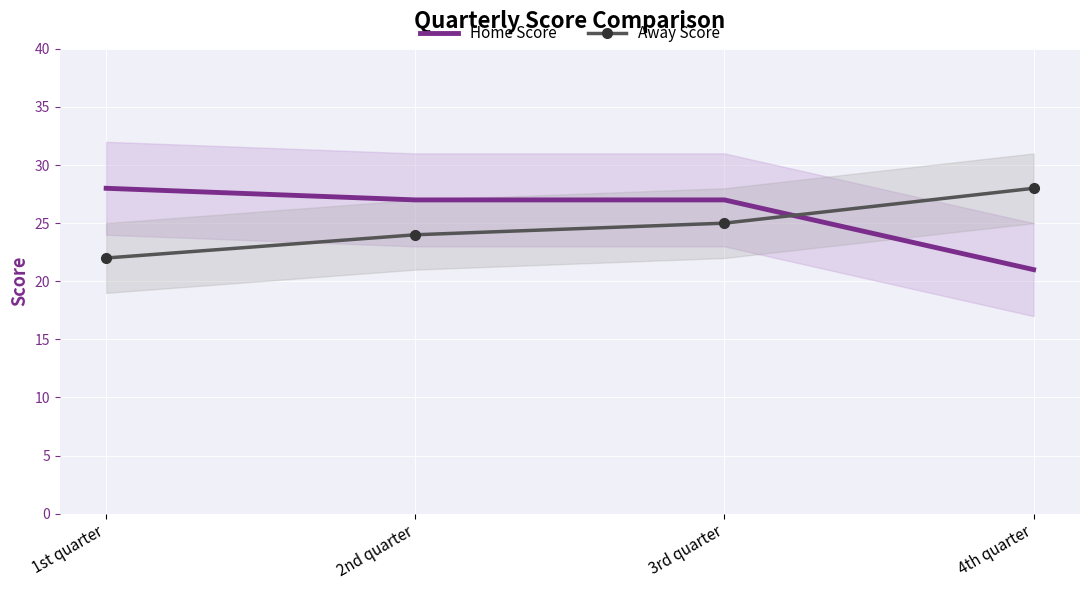

Reading left to right, what are all the values shown in this chart?

Home Score: 1st quarter=28	2nd quarter=27	3rd quarter=27	4th quarter=21
Away Score: 1st quarter=22	2nd quarter=24	3rd quarter=25	4th quarter=28